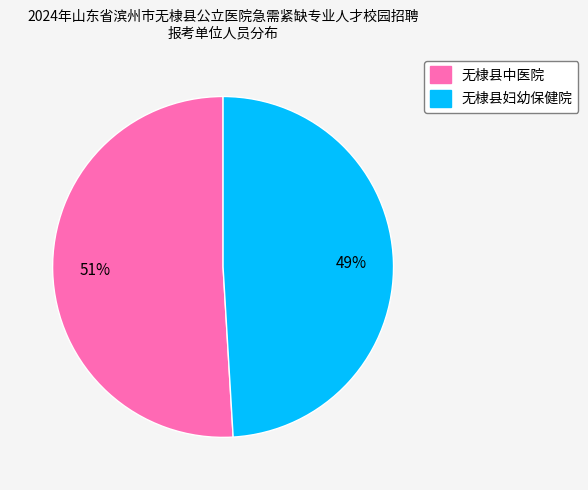

Rank the categories by value from highest to lowest.

无棣县中医院, 无棣县妇幼保健院